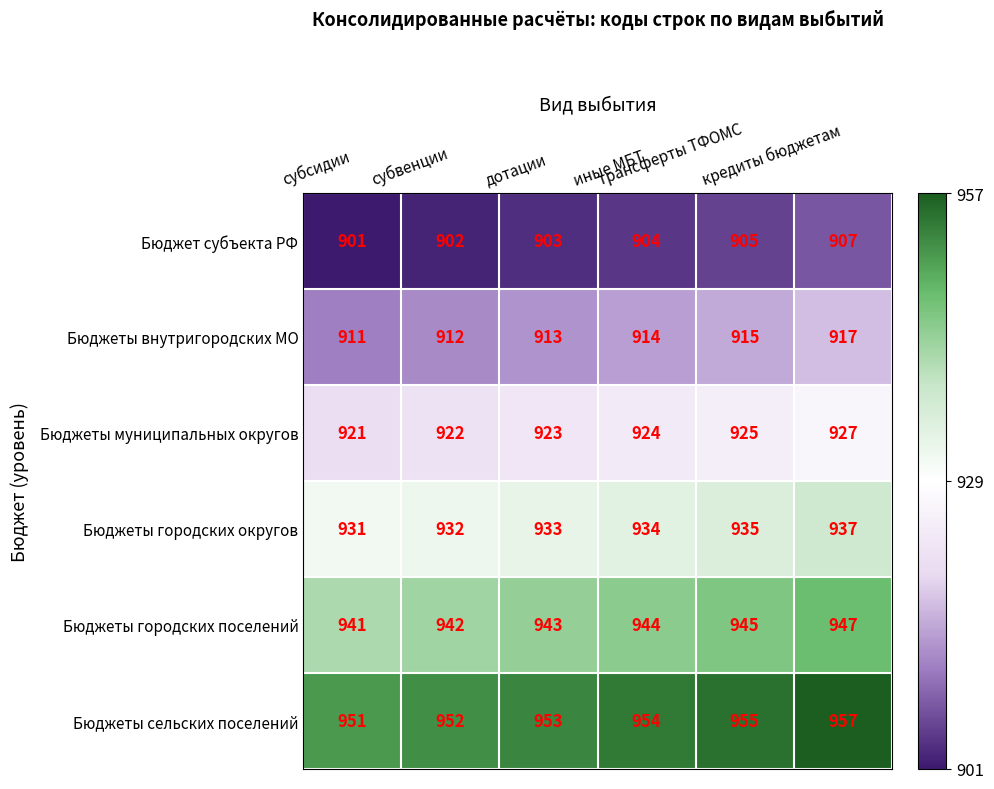

At which category is the sum across all series the highest?

кредиты бюджетам